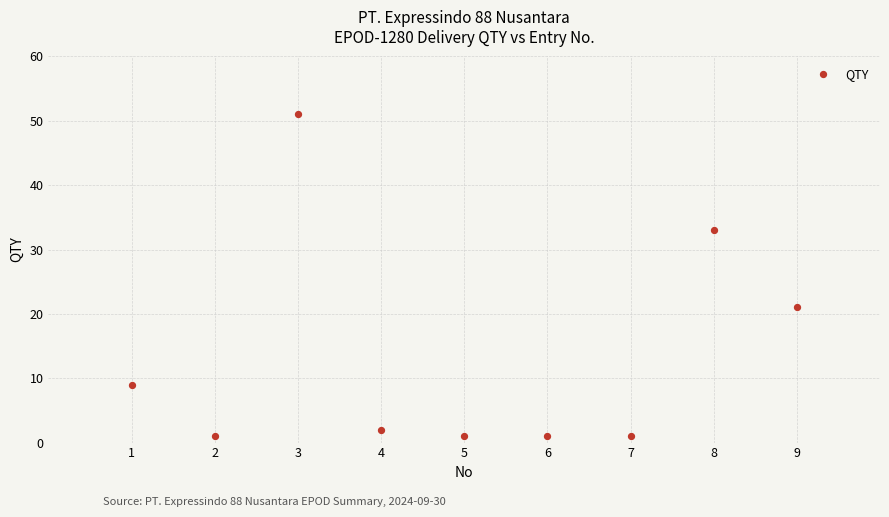

What Y value in the scatter plot is closest to 26?

21